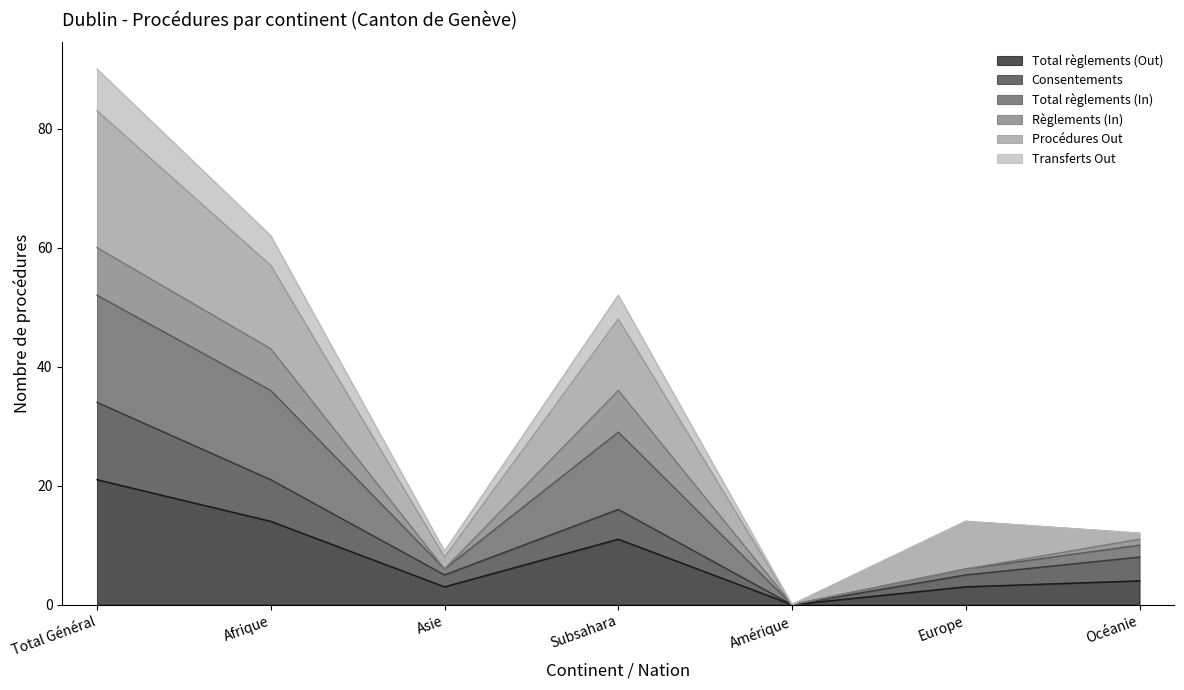

What is the greatest value displayed?

90